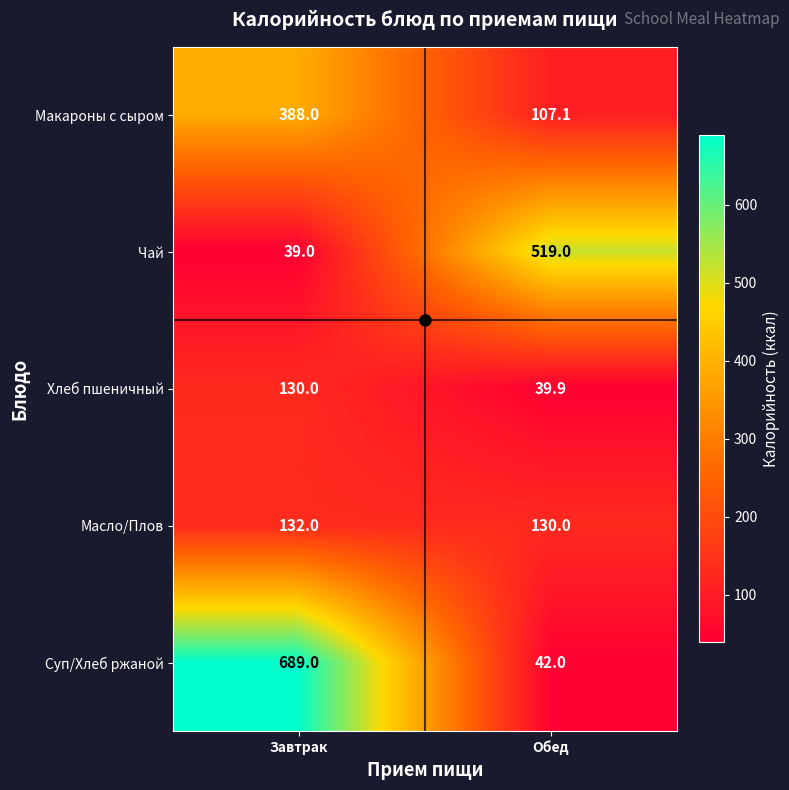

True or false: Макароны с сыром has a value of 549.6 at Завтрак.

False